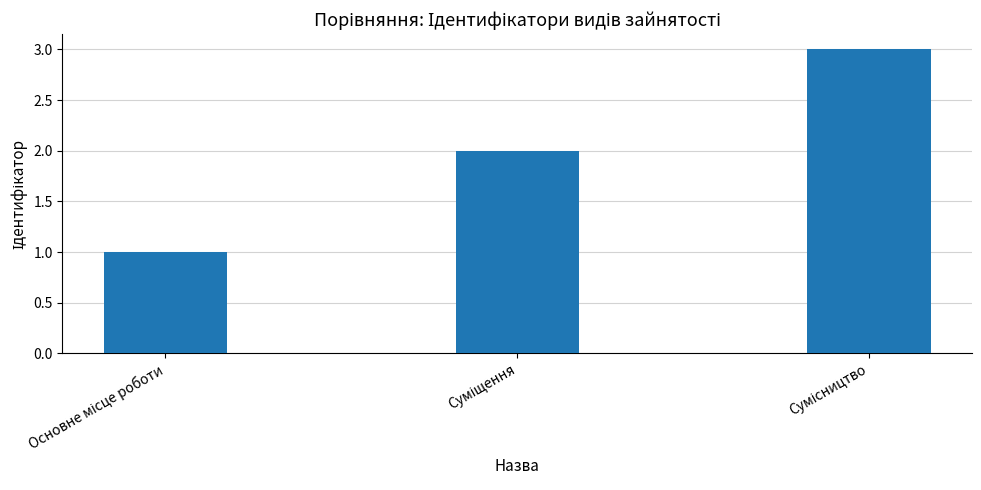

What is the greatest value displayed?

3